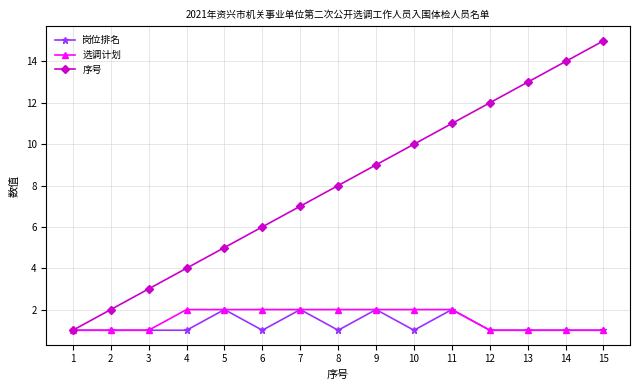

How many lines are shown in the chart?

3